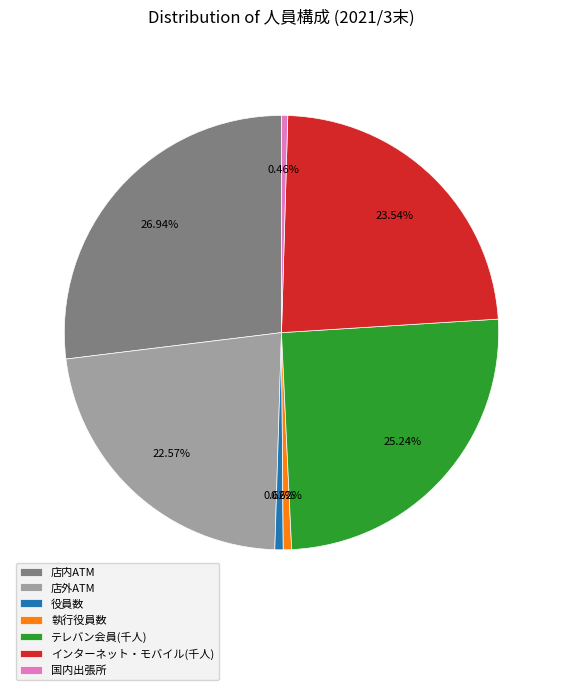

Which category has the biggest portion of the pie?

店内ATM